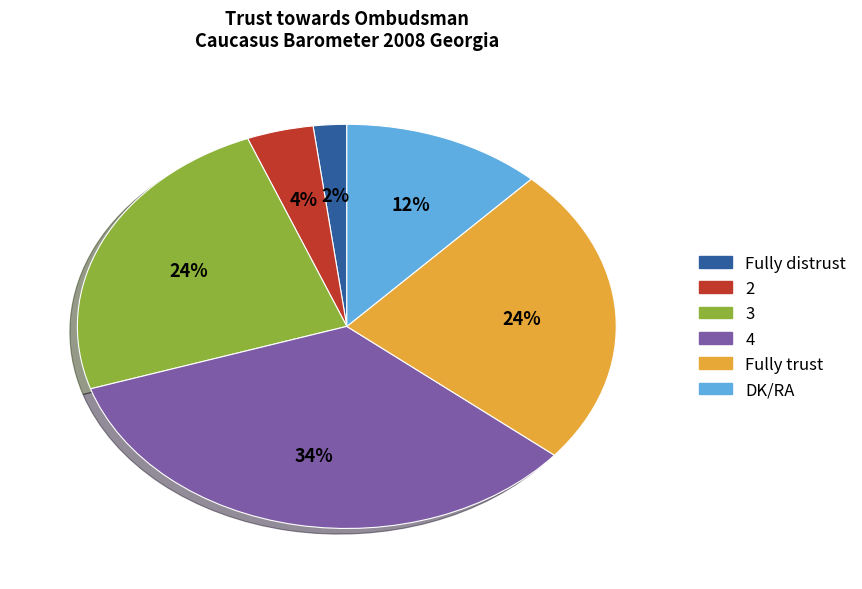

How many slices are in this pie chart?

6